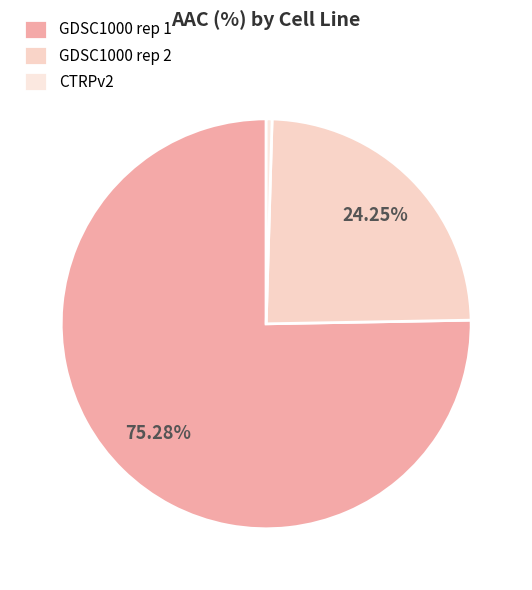

Is there any slice that represents more than half of the pie?

Yes